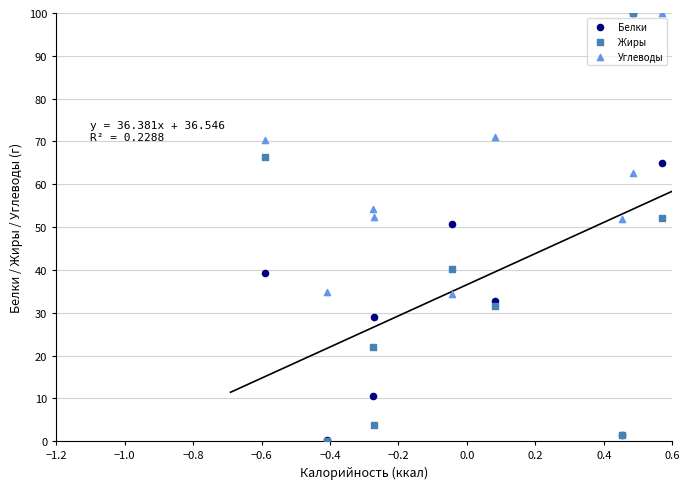

What are all the series names shown in the legend?

Белки, Жиры, Углеводы